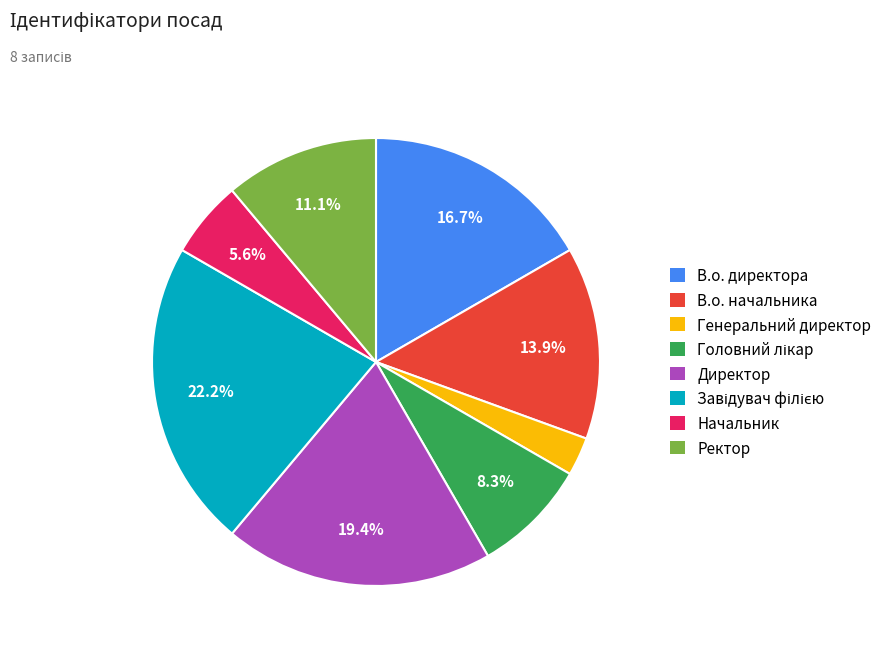

What is the smallest slice in the pie chart?

Генеральний директор